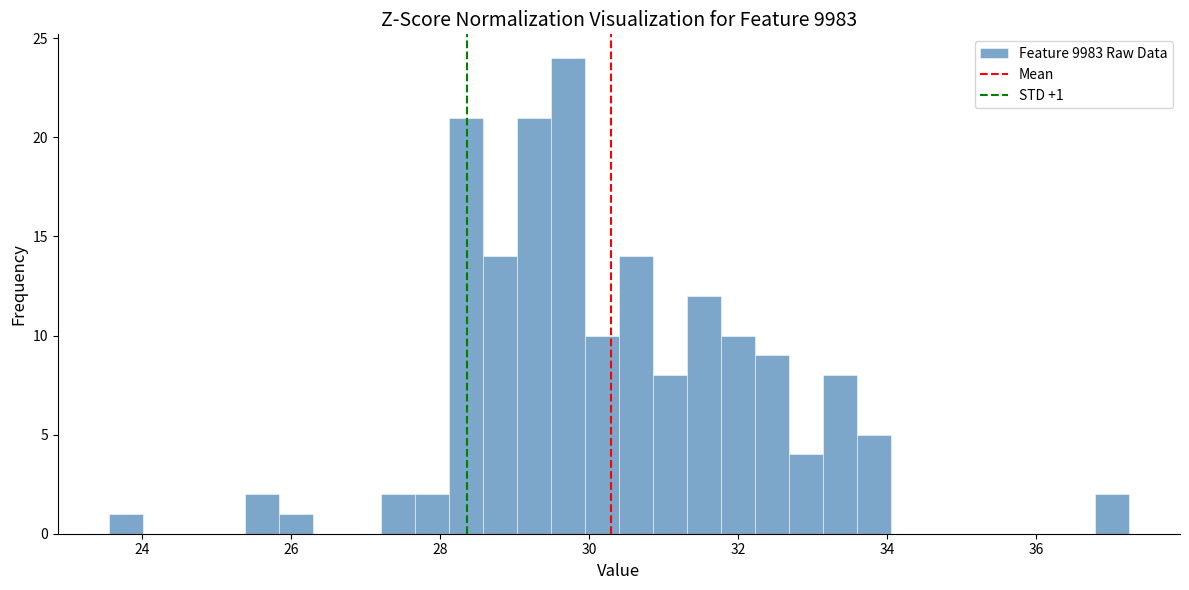

Around what value on the x-axis is the tallest bar? Give the approximate position of its centre, as read against the axis.

29.8